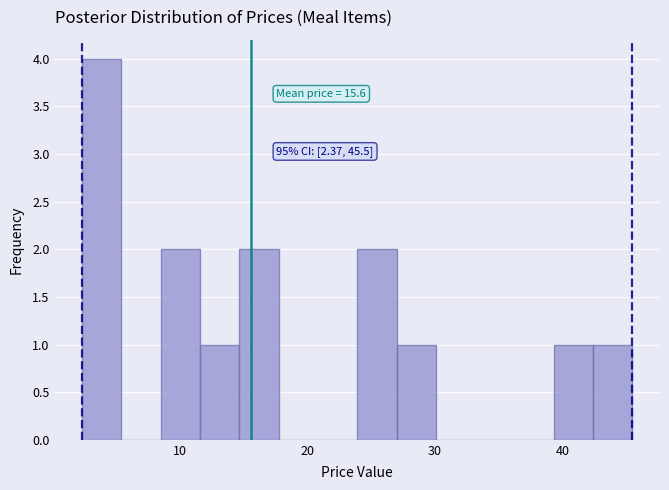

Around what value on the x-axis is the tallest bar? Give the approximate position of its centre, as read against the axis.

4